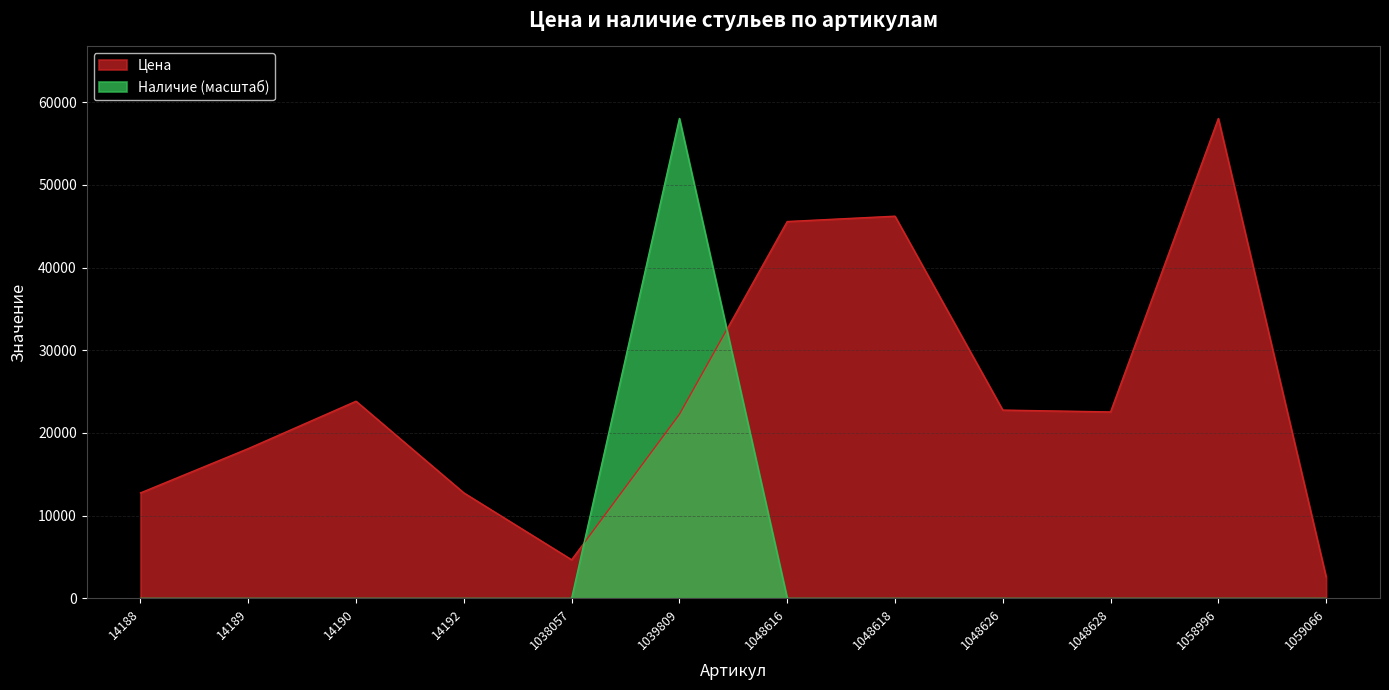

Does the chart have visible grid lines?

Yes